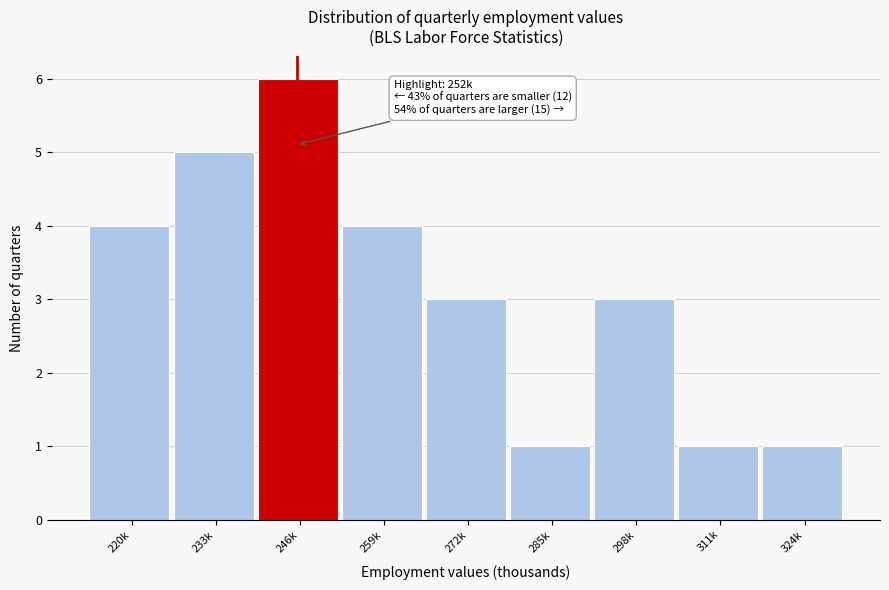

Reading left to right, extract all data points from this chart.

4	5	6	4	3	1	3	1	1